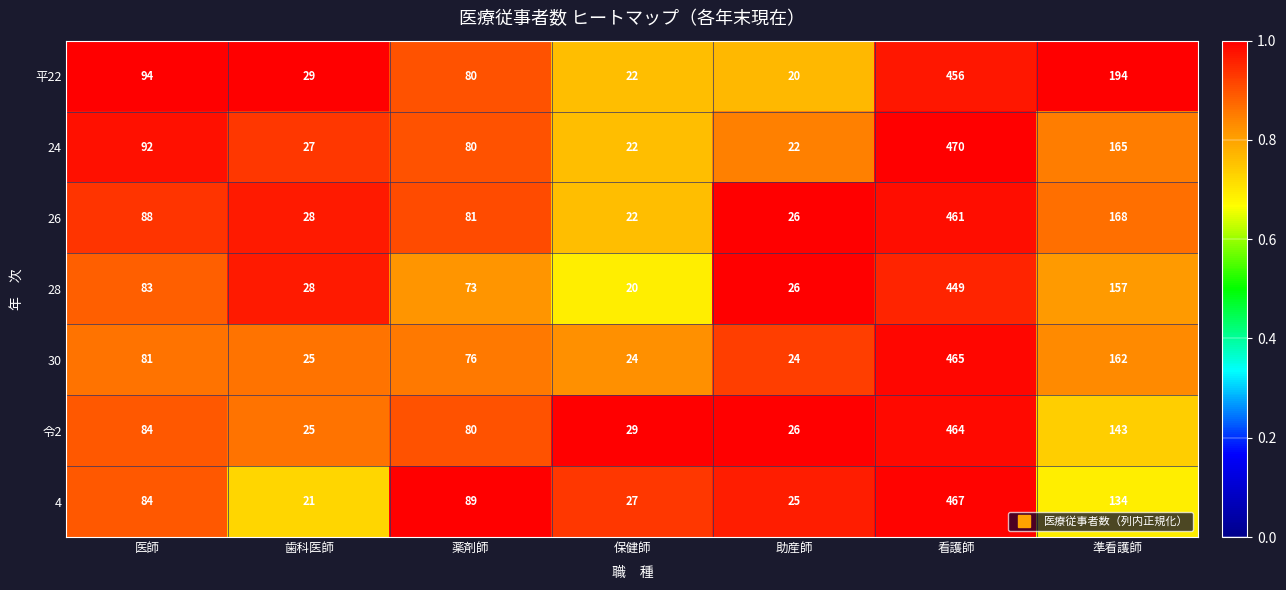

What is the total value across all series at 薬剤師?

559